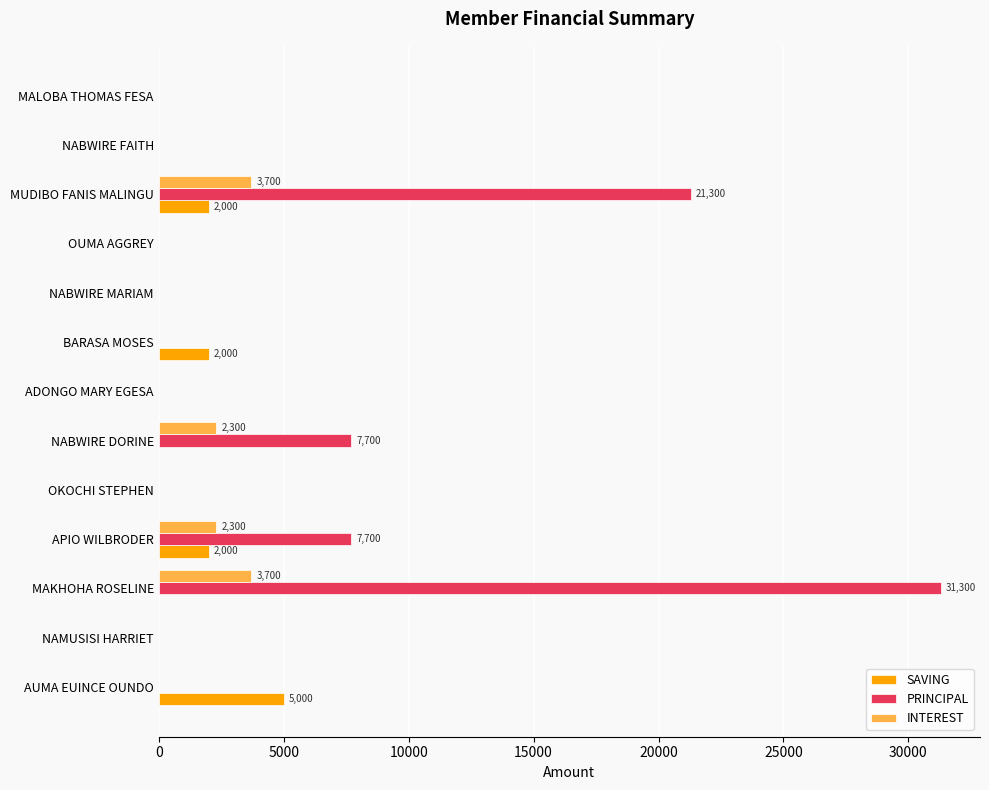

Is it true that INTEREST equals 1259 at NABWIRE DORINE?

False